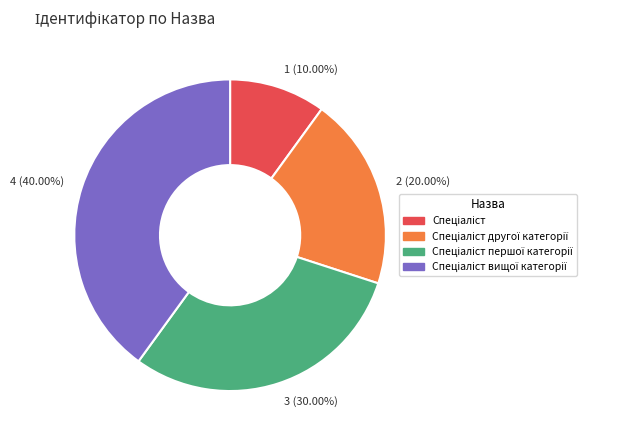

Does any single category account for the majority?

No